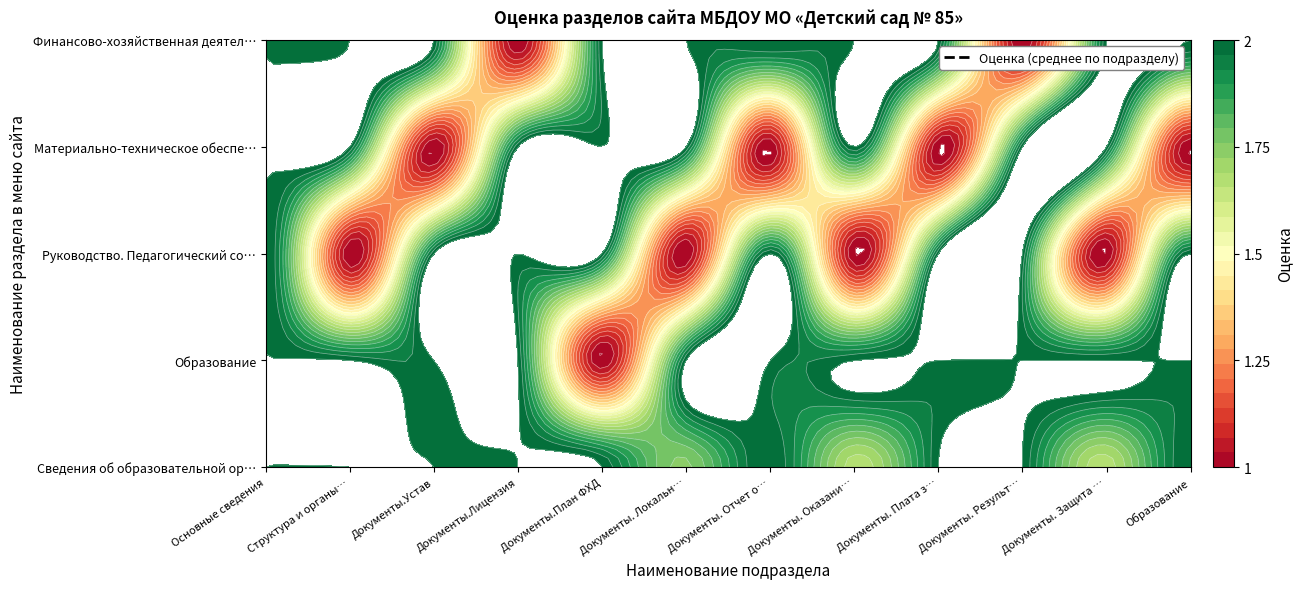

How many values in the Сведения об образовательной организации series are below 2?

3